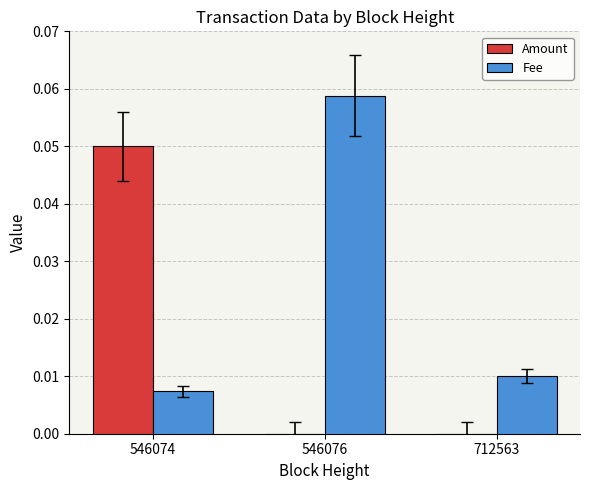

Which series has the largest total across all categories?

Fee